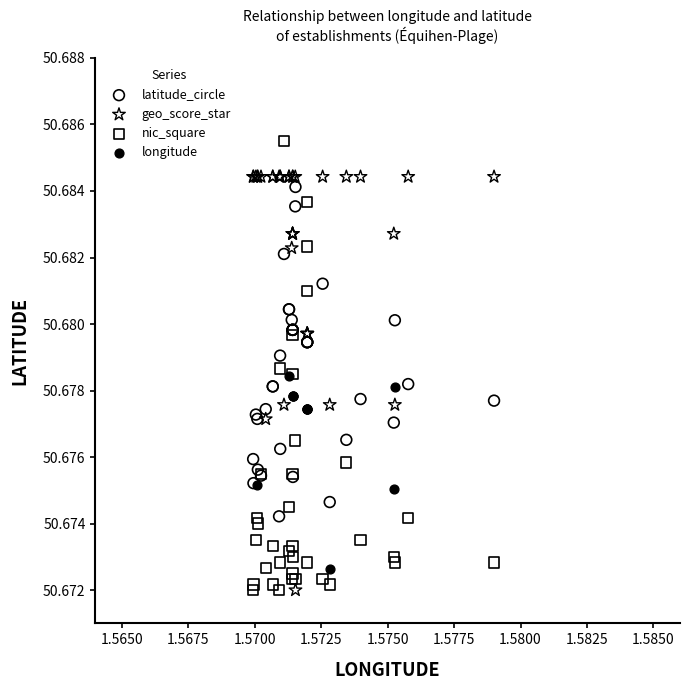

What are all the series names shown in the legend?

latitude_circle, geo_score_star, nic_square, longitude